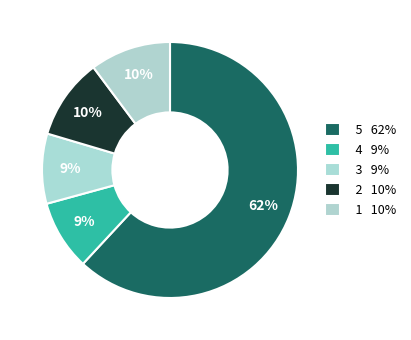

How many slices are in this pie chart?

5